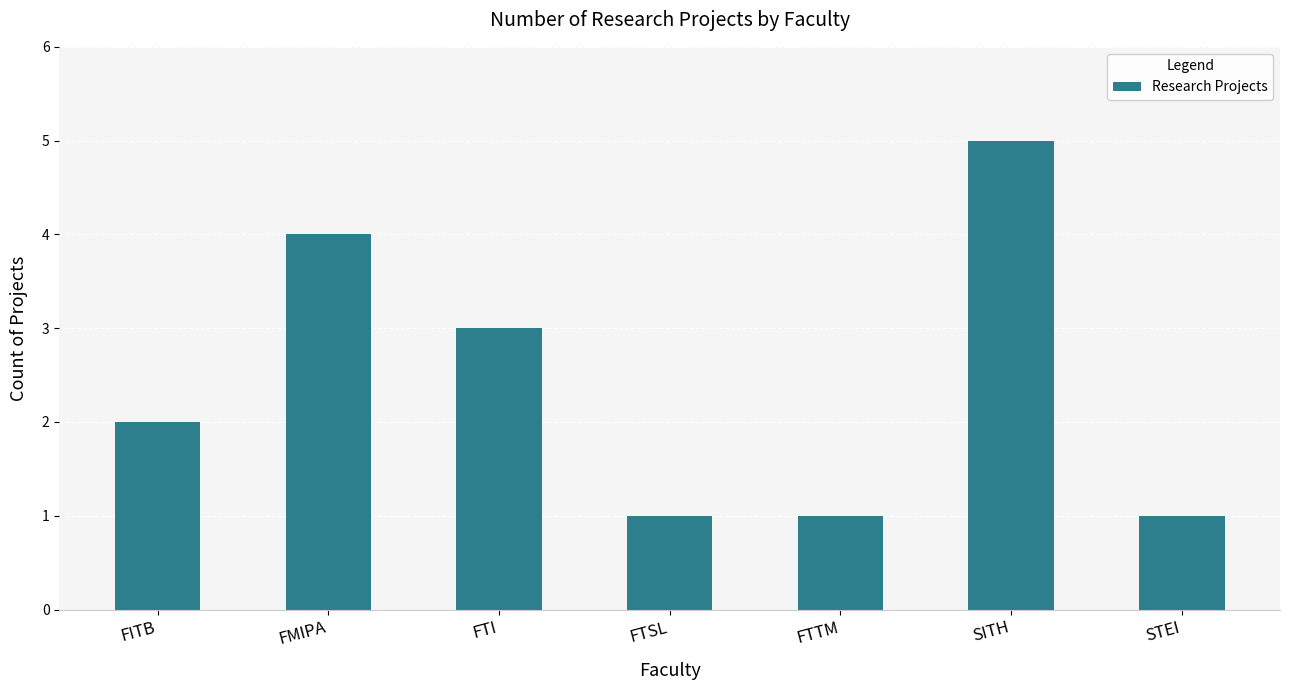

Where is the data nearest to the value 3?

FTI